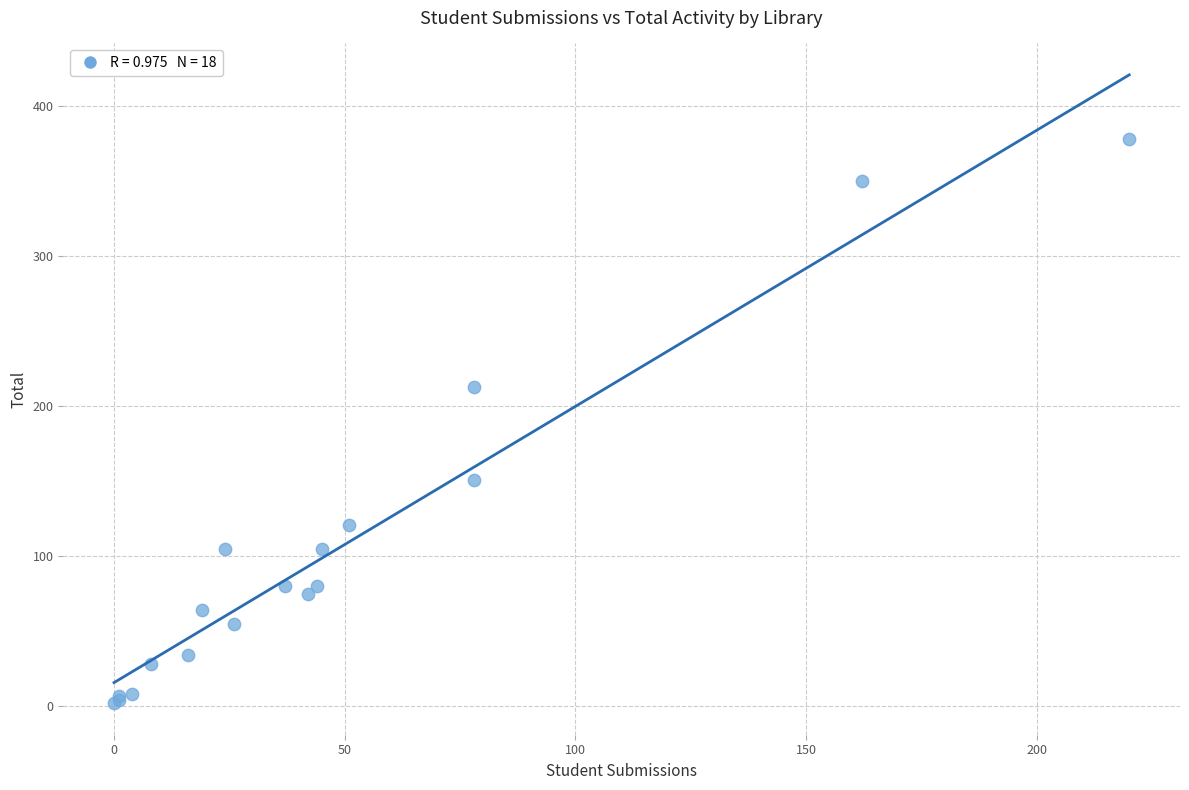

What Y value in the scatter plot is closest to 190?

213